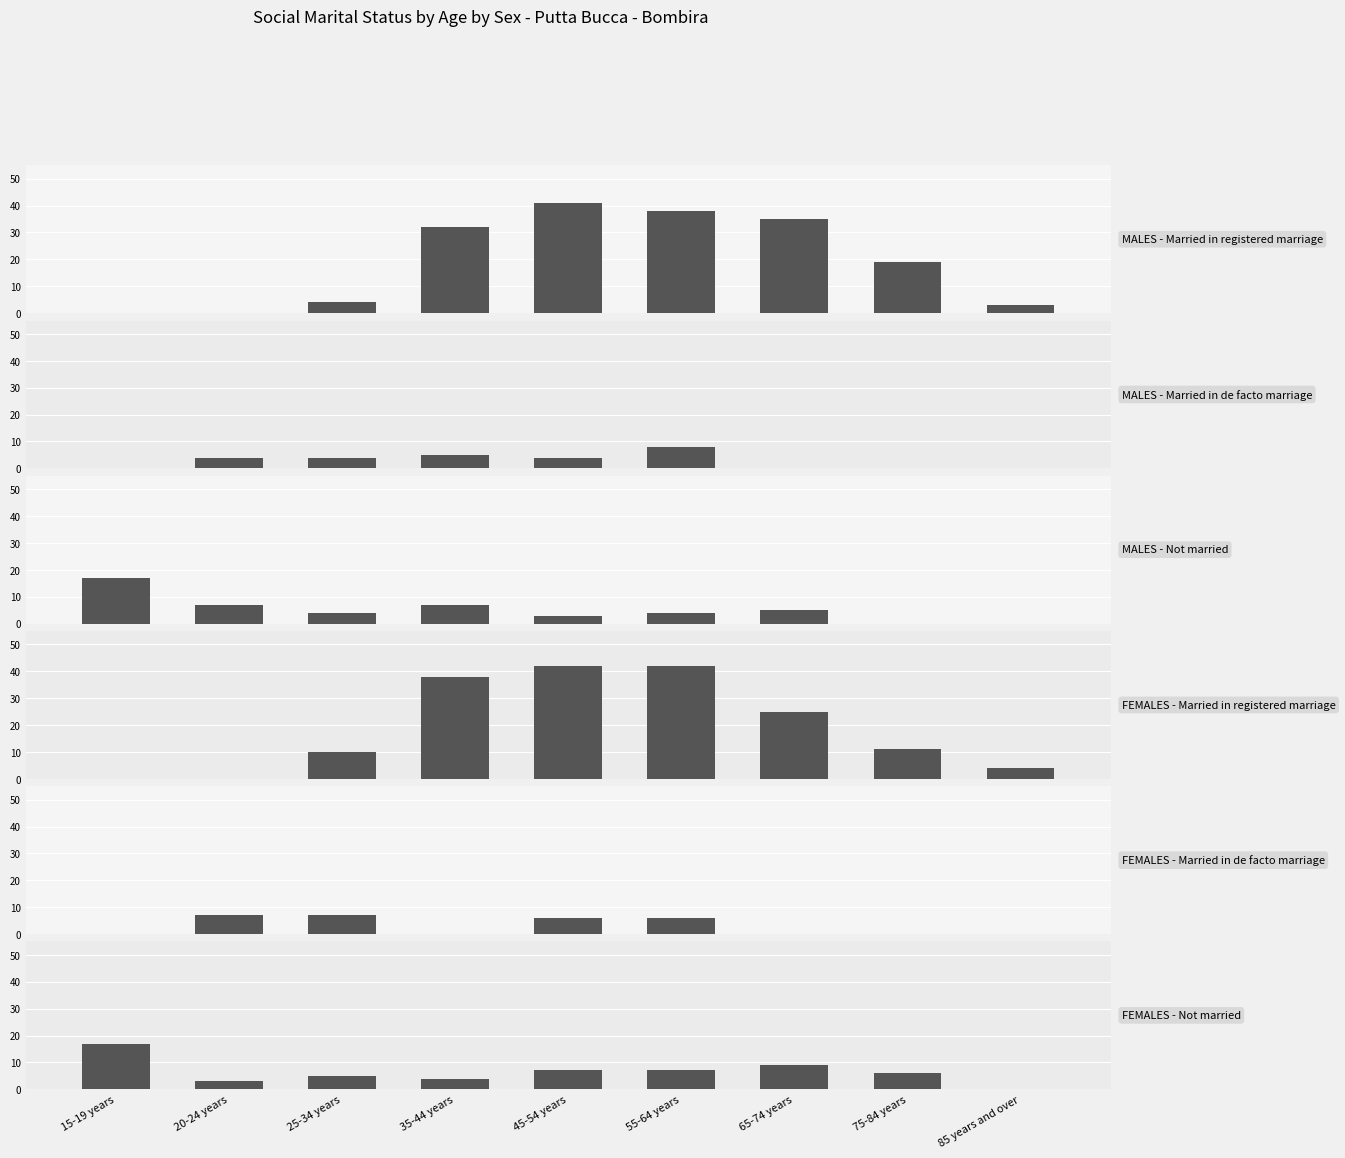

What is the difference between the FEMALES - Married in de facto marriage values at 35-44 years and 45-54 years?

6